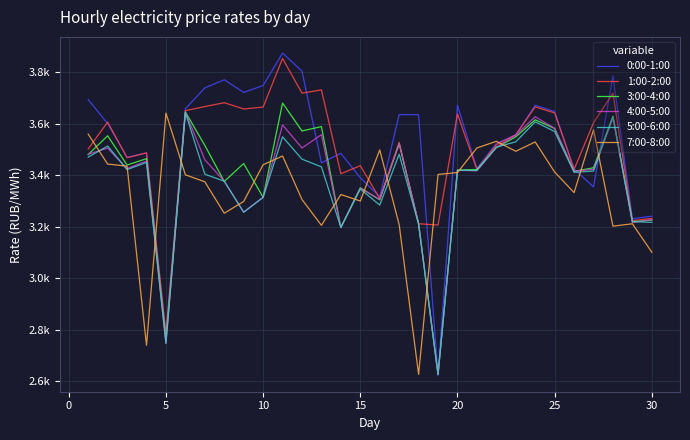

What are all the series names shown in the legend?

0:00-1:00, 1:00-2:00, 3:00-4:00, 4:00-5:00, 5:00-6:00, 7:00-8:00